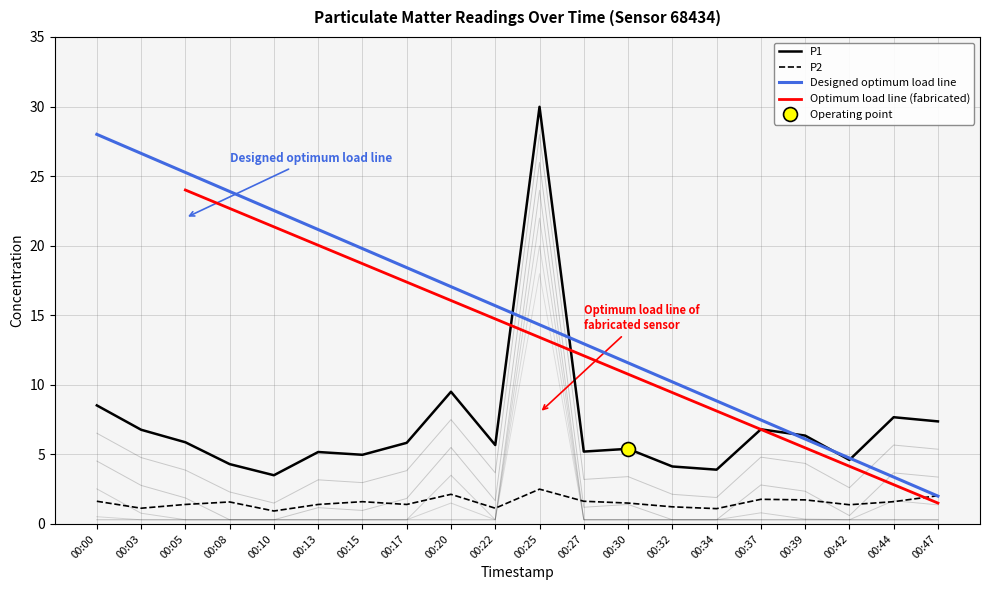

Which has a higher value, 00:34 or 00:03?

00:03